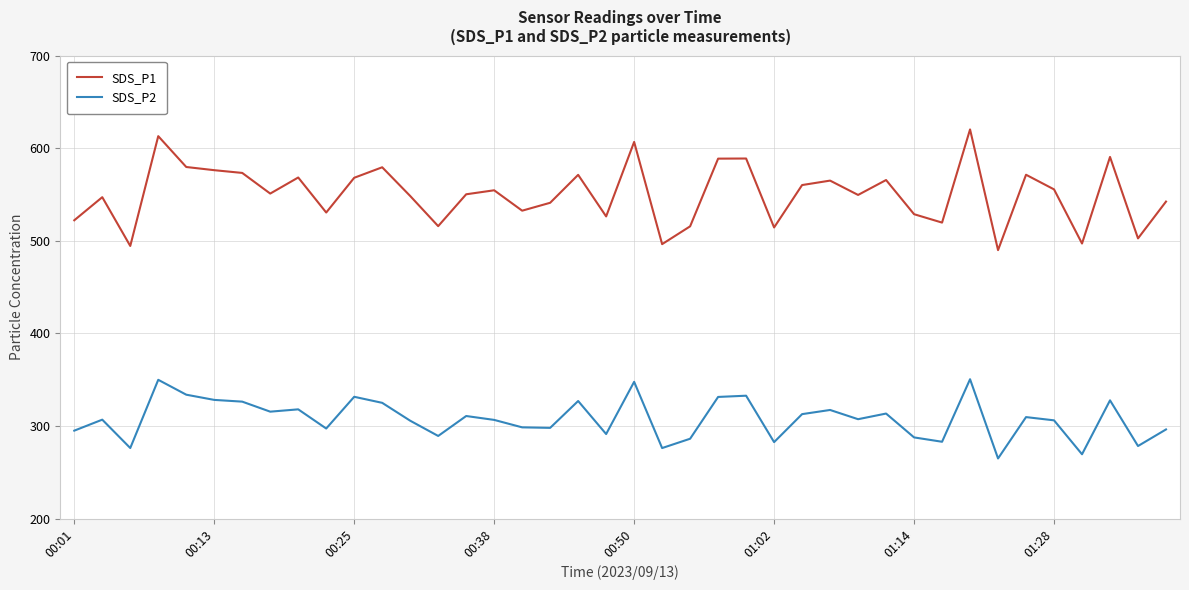

List the series in order of their peak value, lowest first.

SDS_P2, SDS_P1